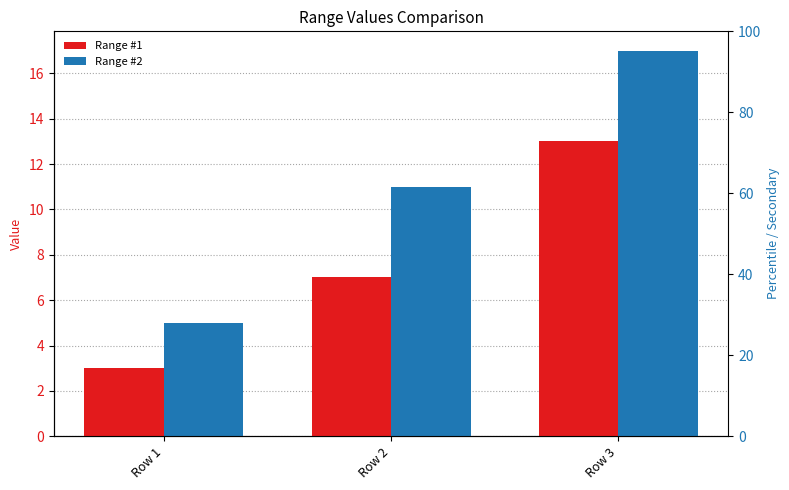

The value of Range #2 at Row 3 is 17. True or false?

True